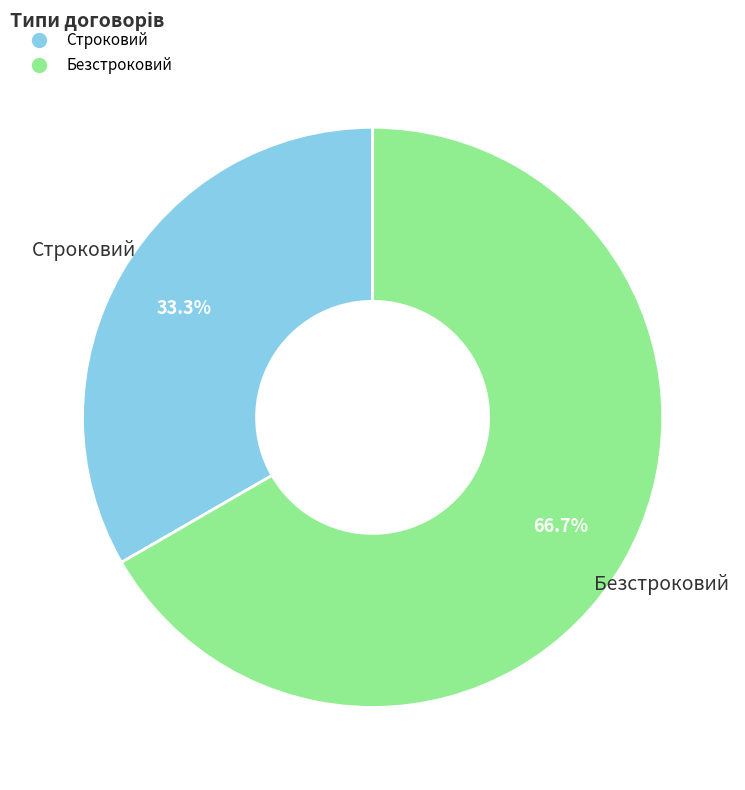

Do Строковий and Безстроковий together represent more than half of the pie?

Yes